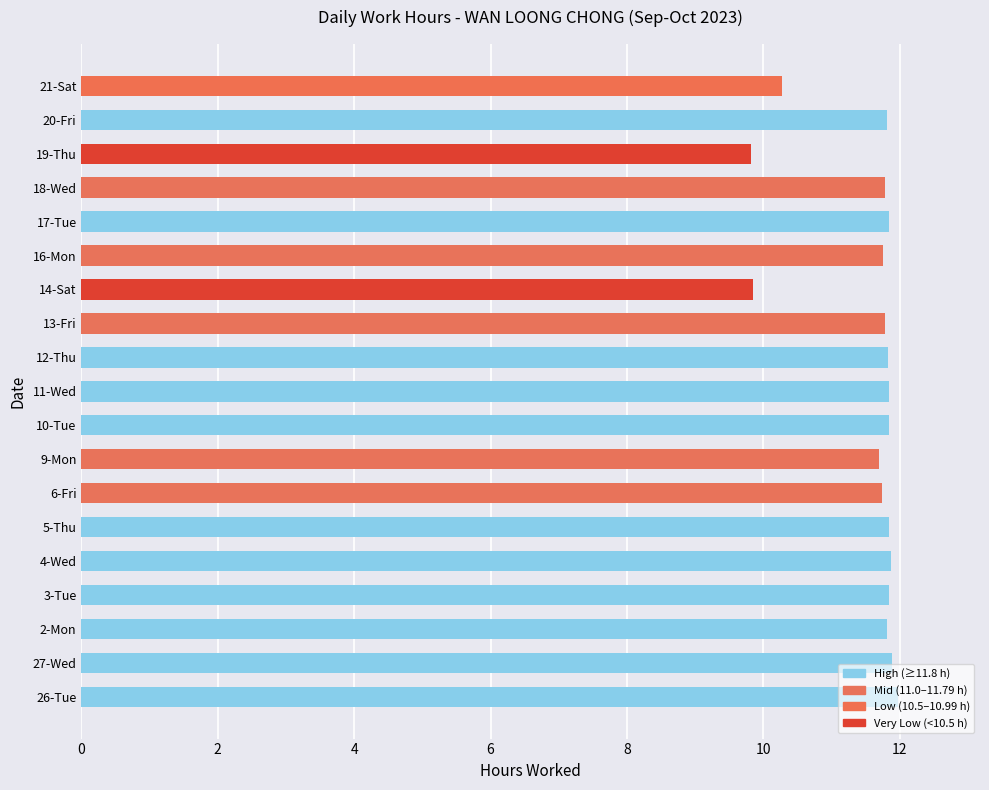

What is the ratio of the value at 3-Tue to the value at 9-Mon?

1.0